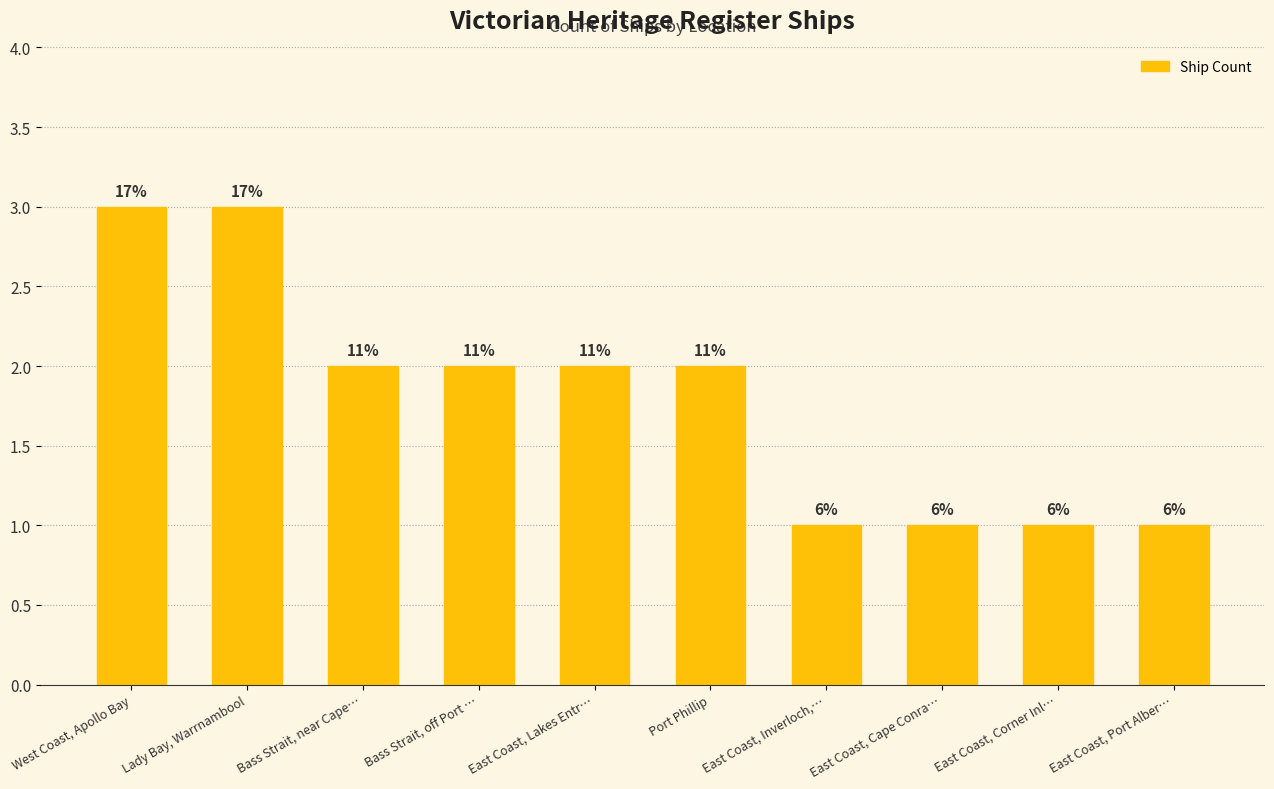

Does the chart contain any negative values?

No